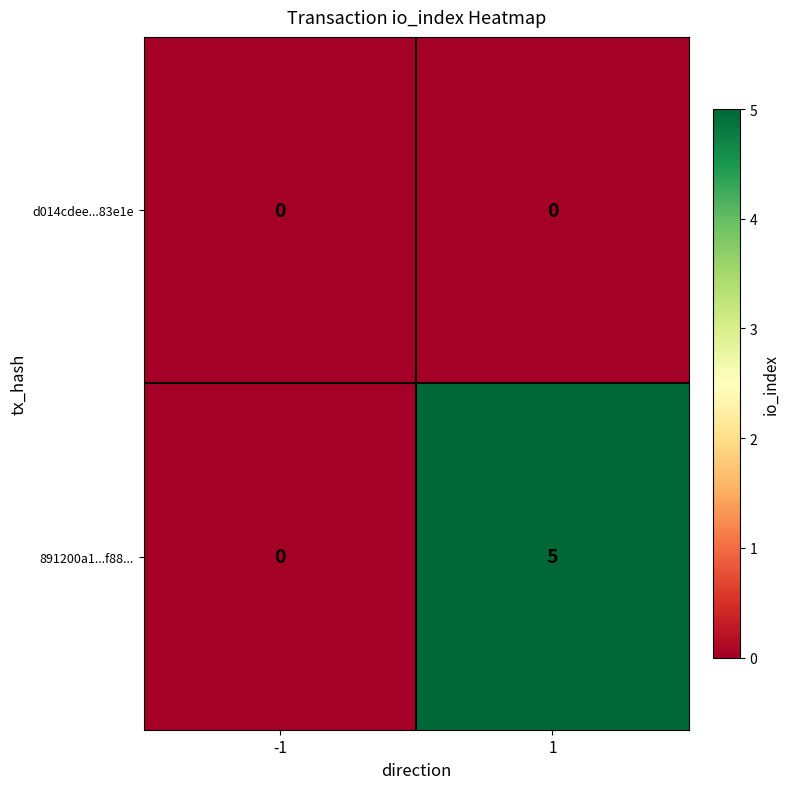

What is the maximum value shown in the chart?

5